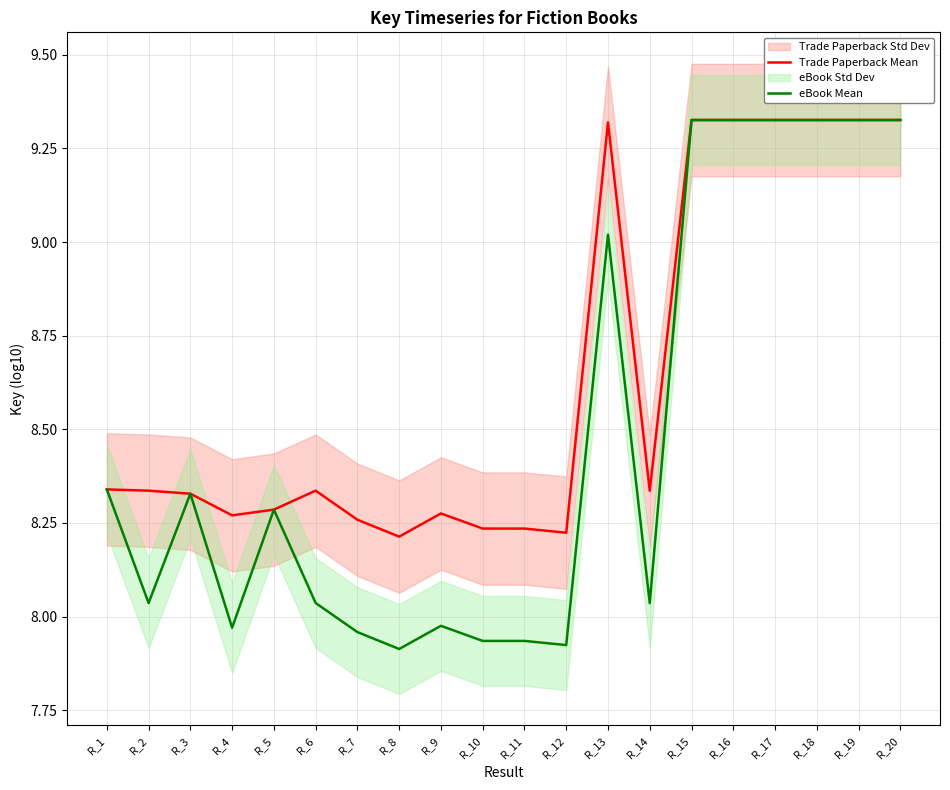

Is it true that Trade Paperback Mean equals 9.3 at R_15?

True